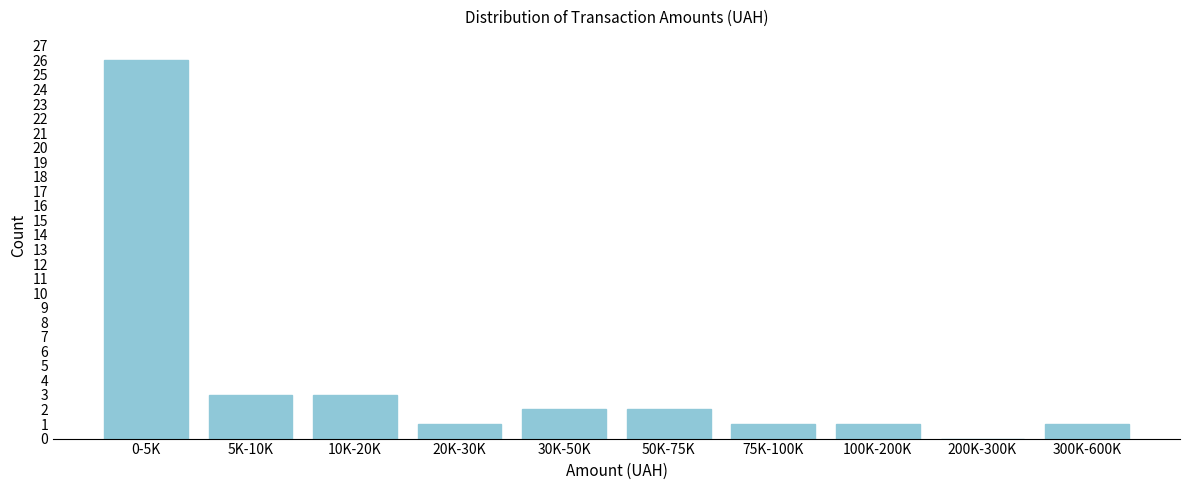

Reading right to left, transcribe all the data shown in this chart.

300K-600K=1	200K-300K=0	100K-200K=1	75K-100K=1	50K-75K=2	30K-50K=2	20K-30K=1	10K-20K=3	5K-10K=3	0-5K=26